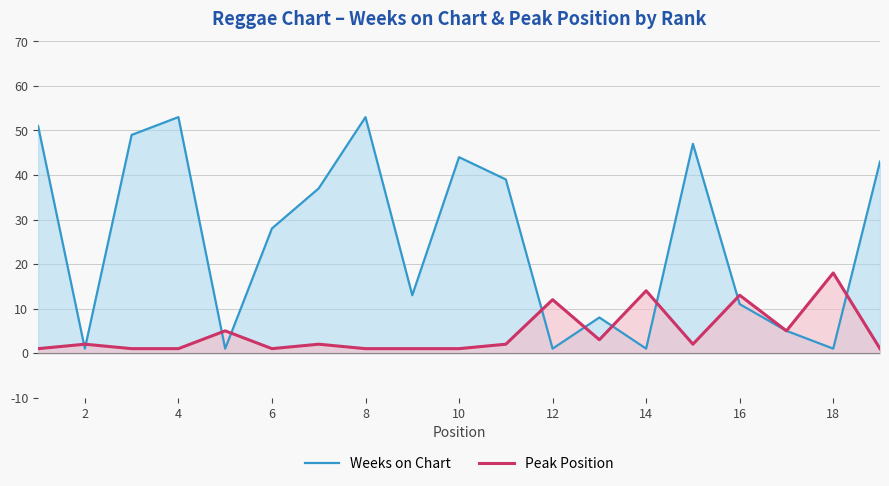

Where is Peak Position nearest to the value 9?

12